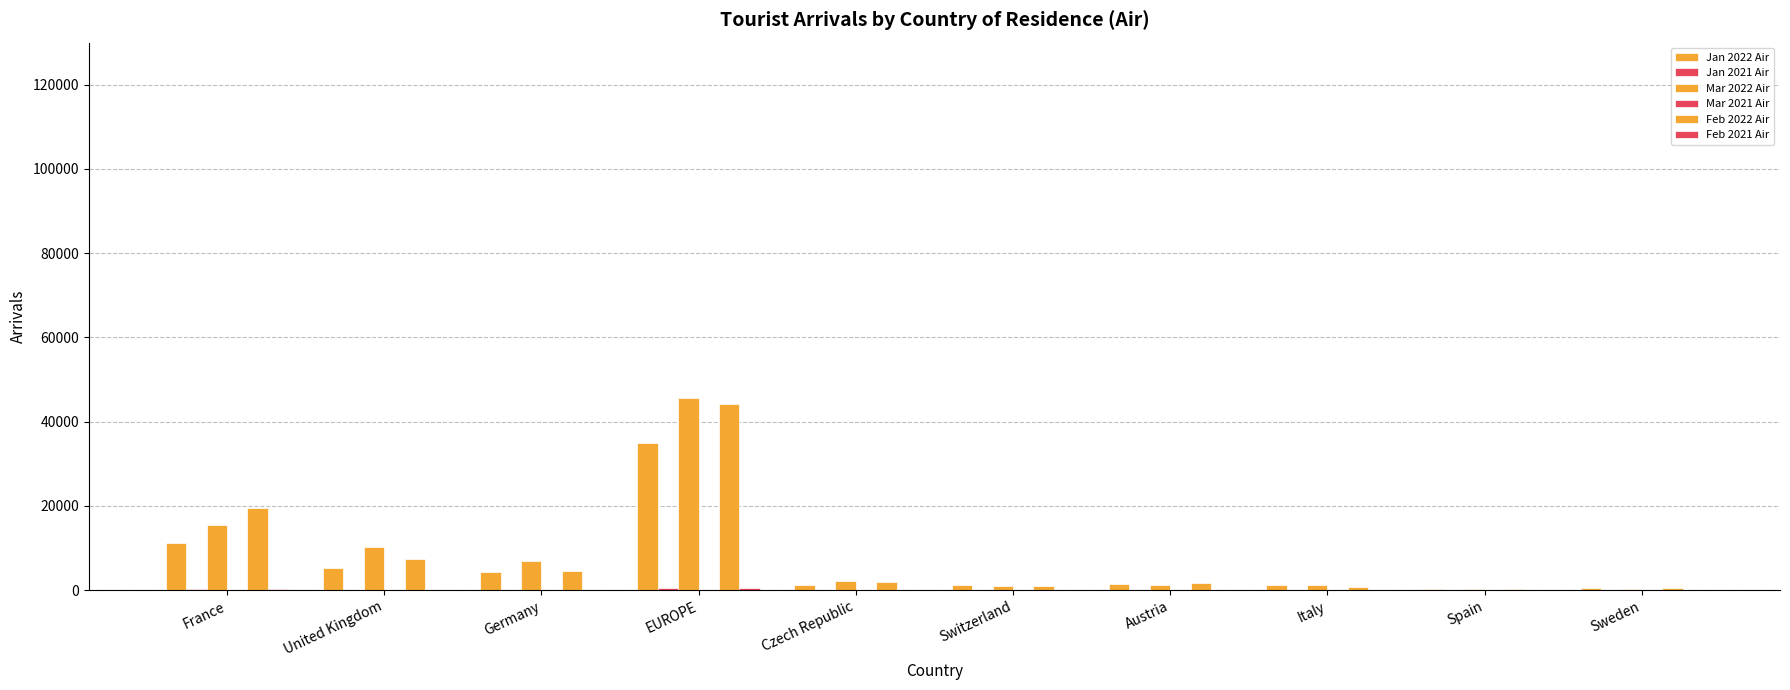

Reading left to right, list all the values displayed in this chart.

Jan 2022 Air: 11179	5334	4386	34981	1166	1153	1503	1200	230	627
Jan 2021 Air: 313	14	37	580	7	27	12	23	19	2
Mar 2022 Air: 15400	10317	6911	45747	2236	1058	1307	1223	283	351
Mar 2021 Air: 33	5	5	82	0	7	1	4	9	0
Feb 2022 Air: 19535	7382	4494	44289	1888	1094	1601	717	312	507
Feb 2021 Air: 185	19	42	443	17	22	7	10	26	0